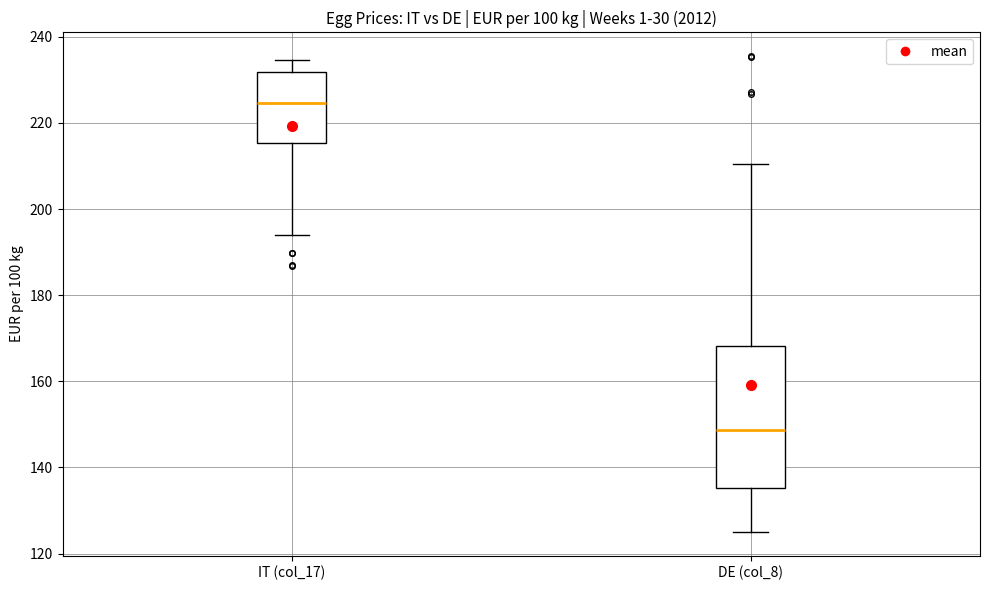

Reading left to right, read every box against the y-axis: the position of its median line, the range the box covers, and the ends of its whiskers. The values are not printed on the chart, so give them approximately, as read against the axis.

IT (col_17): median 224, box 216 to 232, whiskers 194 to 234
DE (col_8): median 148, box 136 to 168, whiskers 126 to 210